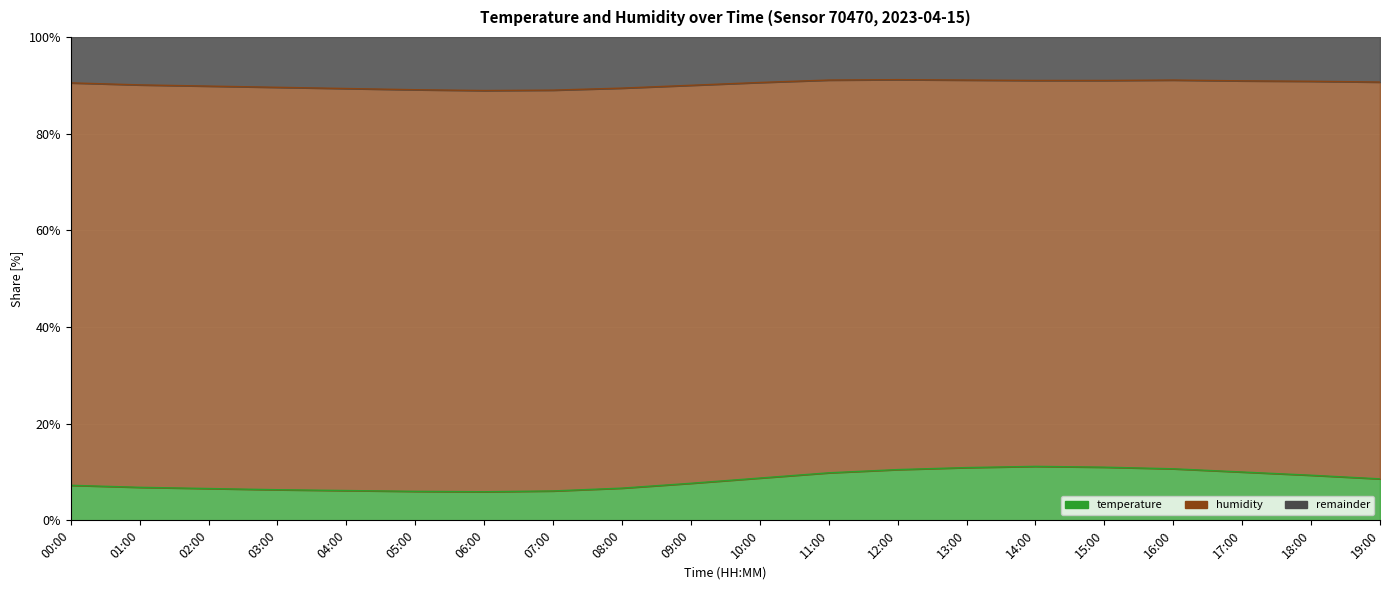

What is the label of the 14th point from the left?

13:00